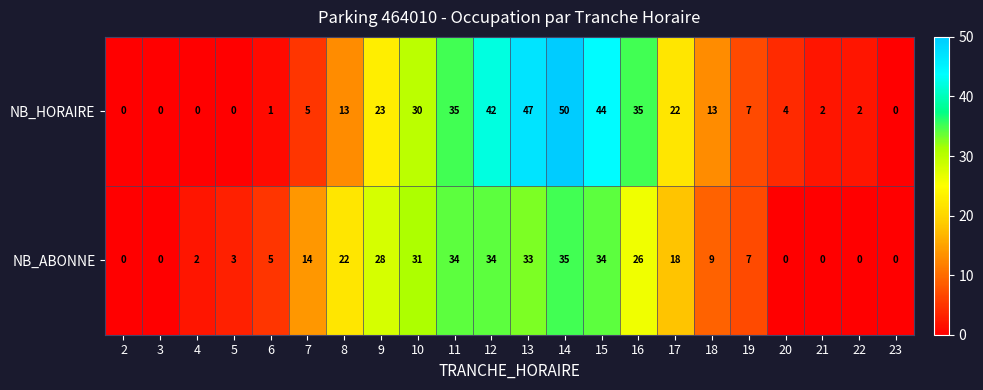

What is the difference between the maximum and second lowest values in the NB_HORAIRE series?

50